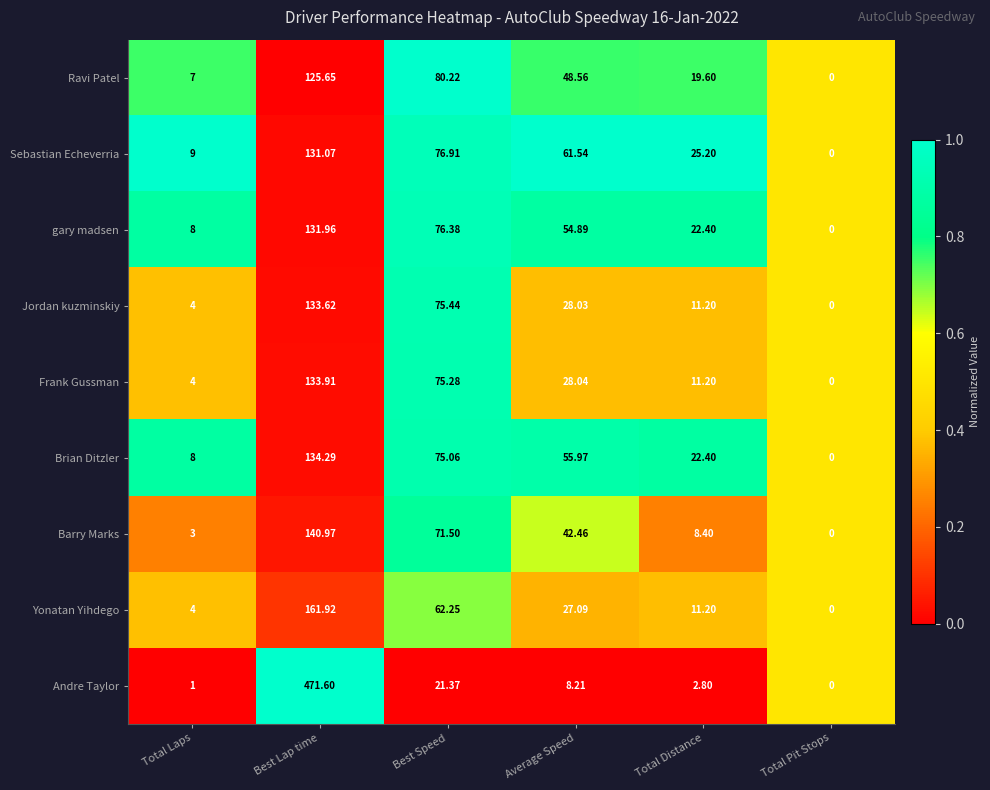

Where is Ravi Patel nearest to the value 62?

Average Speed